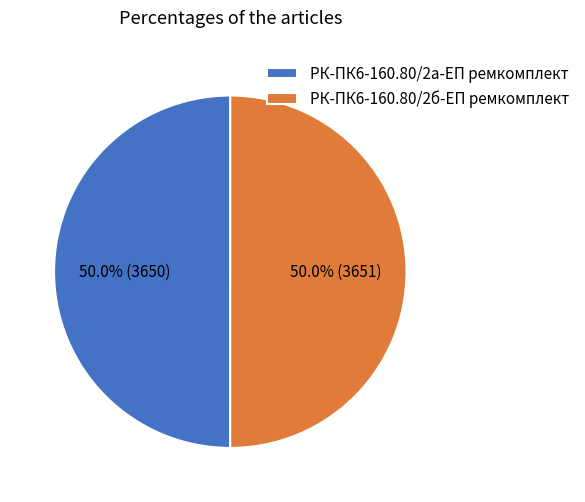

What percentage is NOT represented by РК-ПК6-160.80/2б-ЕП ремкомплект?

50.0%